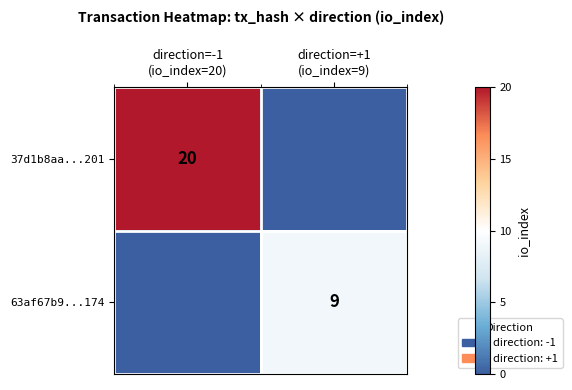

Which has a higher value, direction=-1
(io_index=20) or direction=+1
(io_index=9)?

direction=-1
(io_index=20)